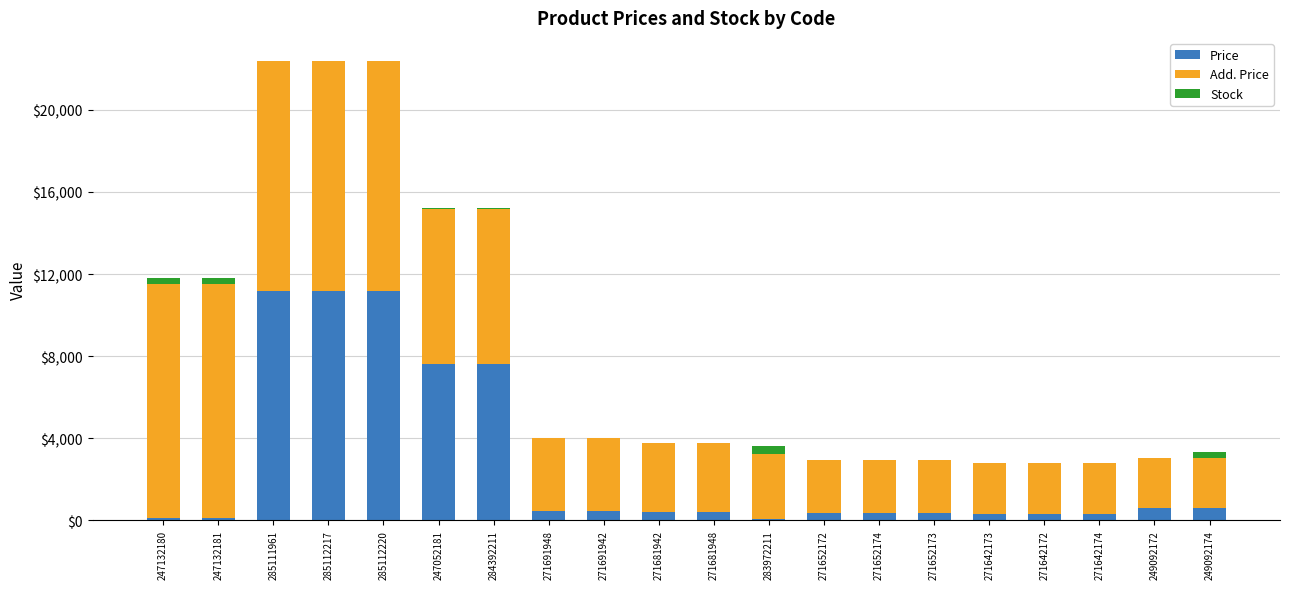

Is it true that Price equals 416.6 at 271681948?

True